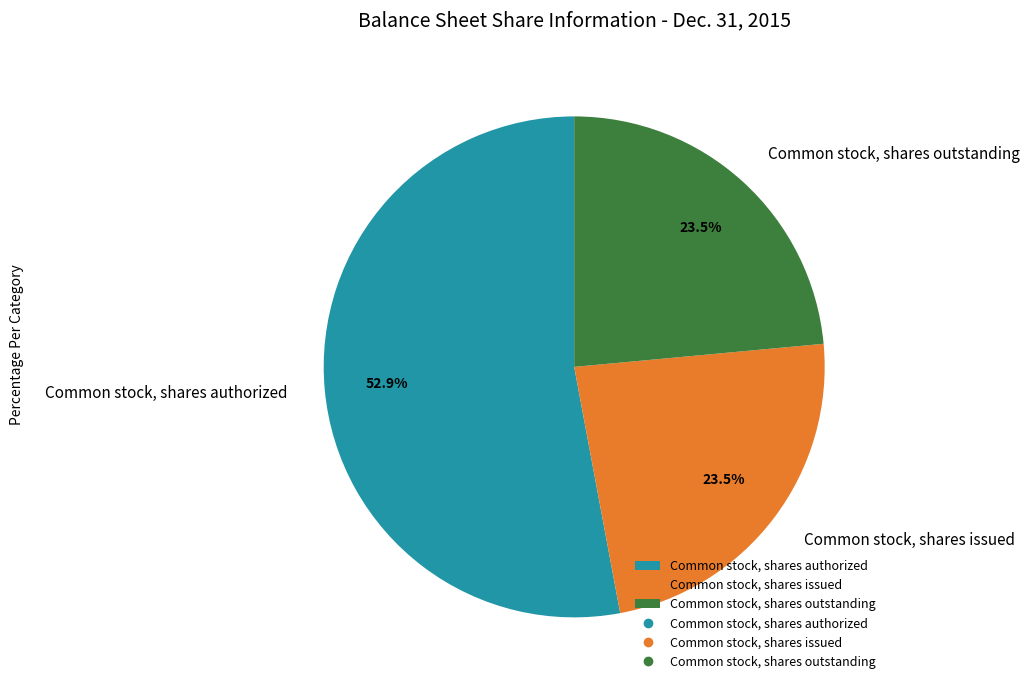

Combined, do Common stock, shares outstanding and Common stock, shares issued account for over 50%?

No